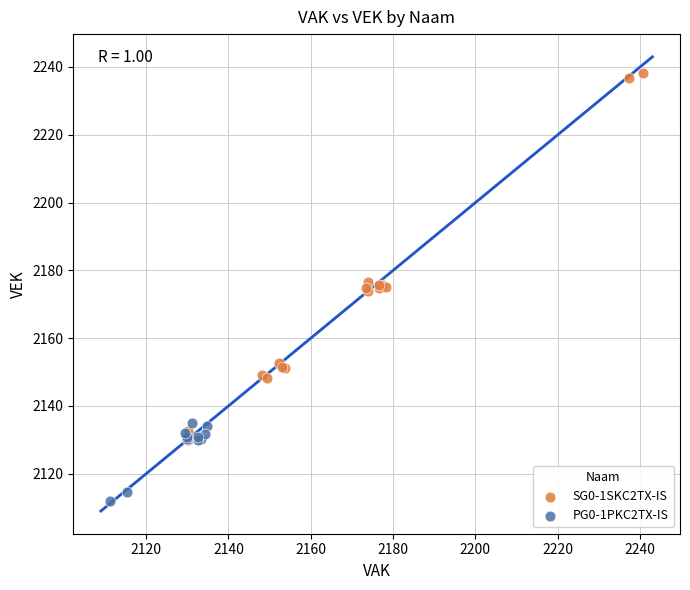

Which series reaches the maximum Y coordinate?

SG0-1SKC2TX-IS